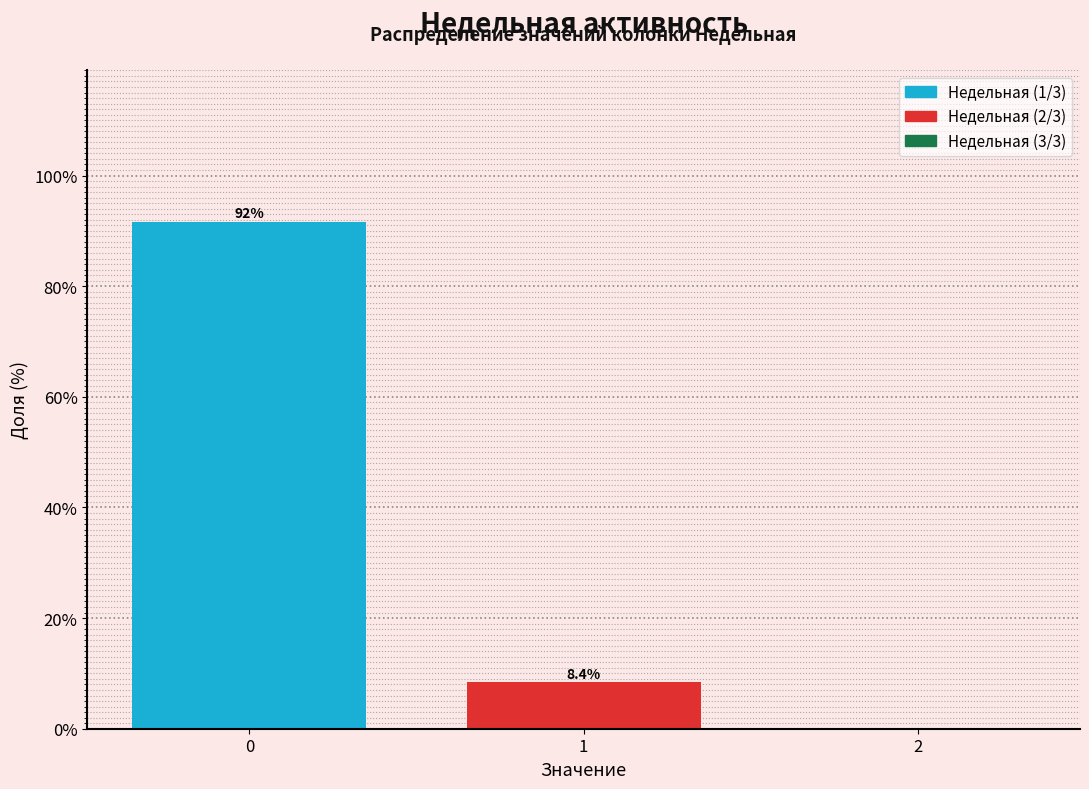

Reading left to right, extract all data points from this chart.

0=91.6	1=8.4	2=0.0